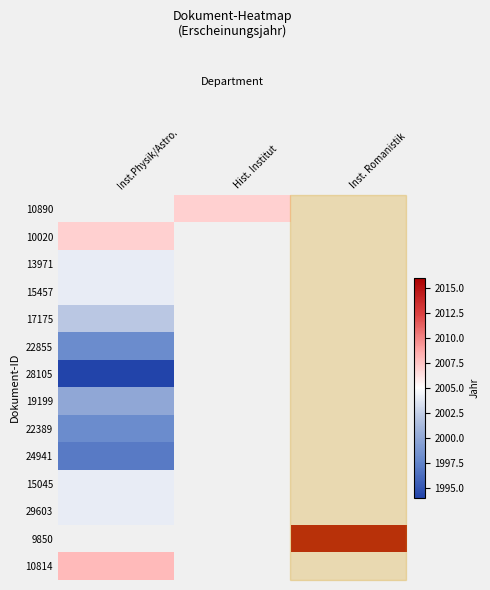

Is the value of 10814 at Inst. Romanistik greater than the value of 19199 at Inst.Physik/Astro.?

No